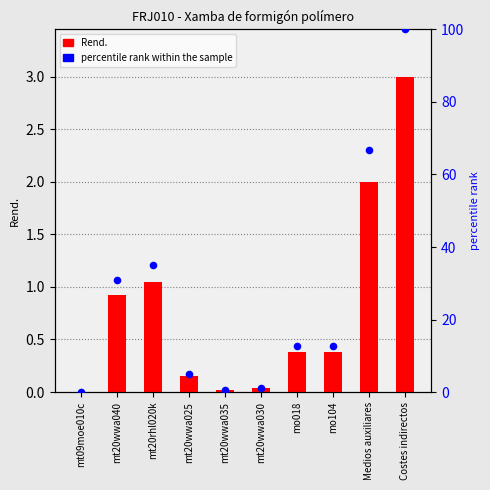

What is the total value across all series at mt20wwa030?

1.3